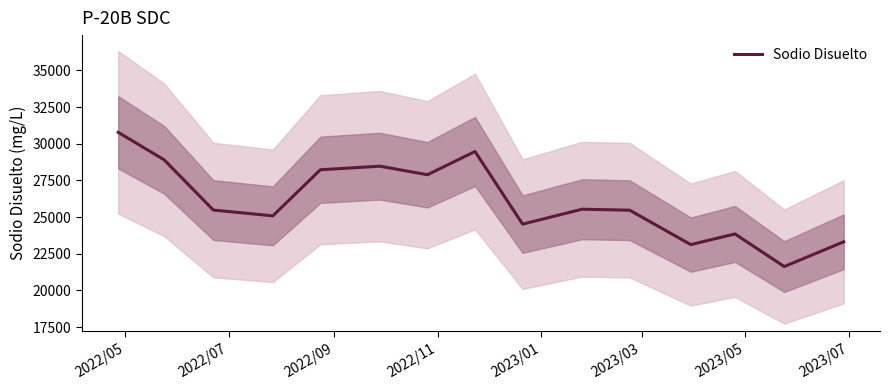

What is the difference between the second highest and second lowest values?

6348.7